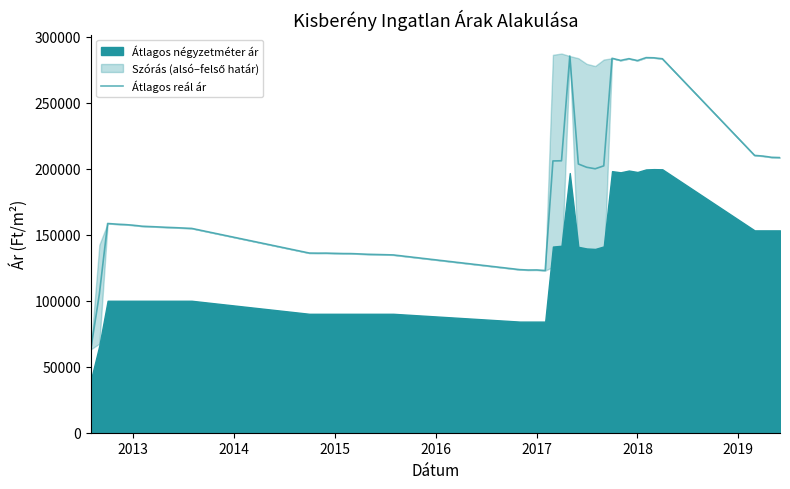

What is the lowest value of the Átlagos reál ár series?

63159